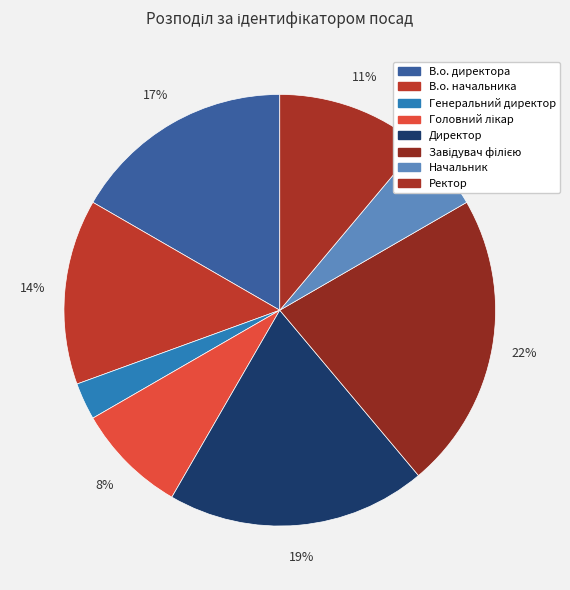

How many slices are in this pie chart?

8